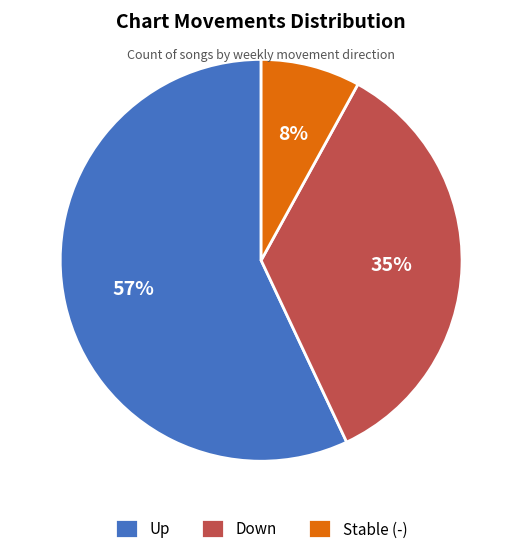

Which slice is the largest?

Up